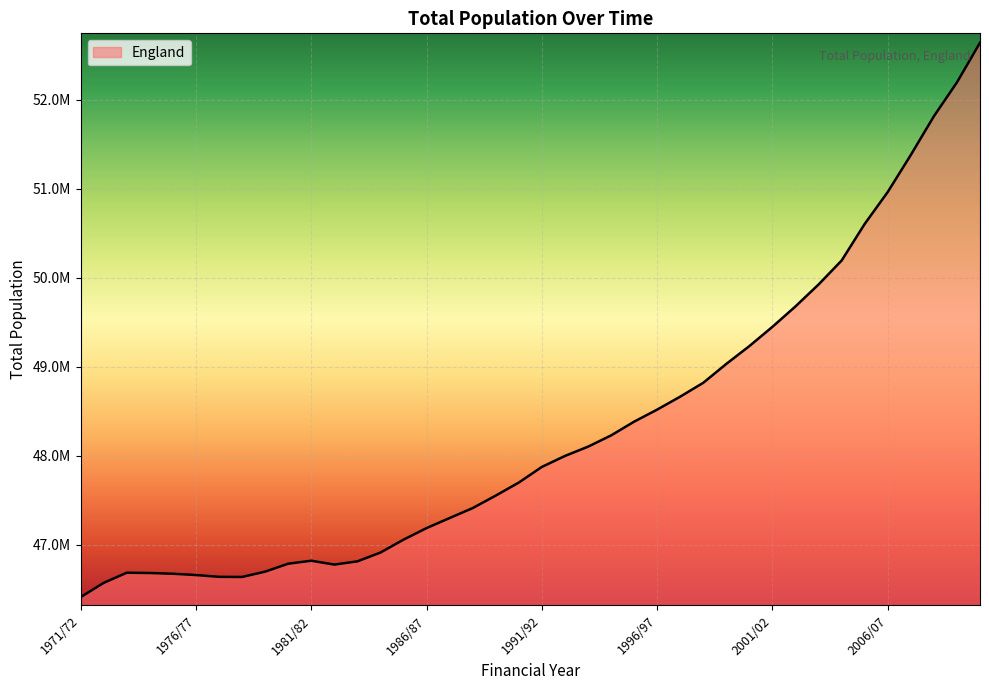

What is the average value?

48292458